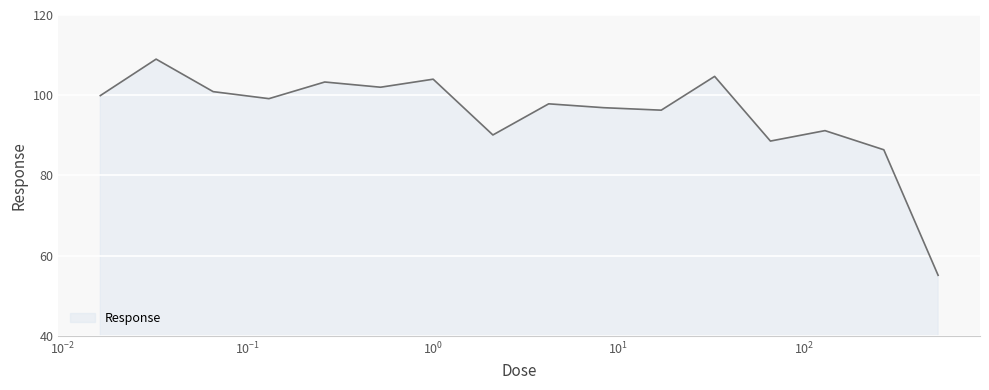

What is the difference between the maximum and minimum values?

53.9